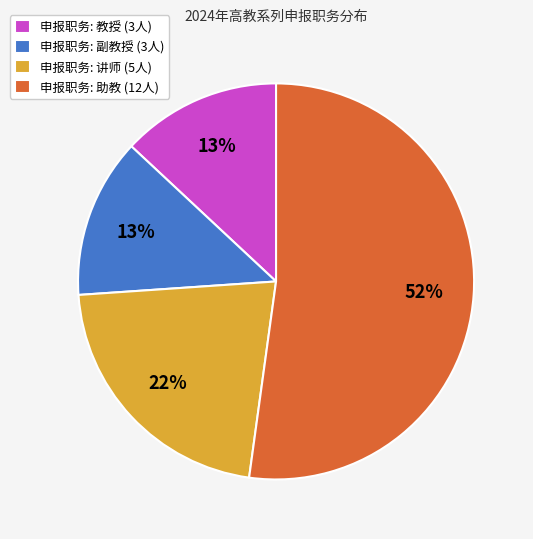

Which slice is the largest?

申报职务: 助教 (12人)